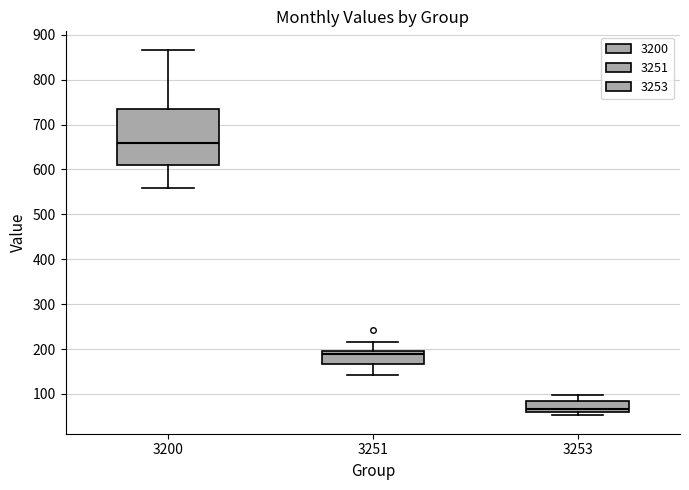

Where is the upper edge of the box at x = 3200 on the y-axis? The values are not printed on the chart, so give them approximately, as read against the axis.

730